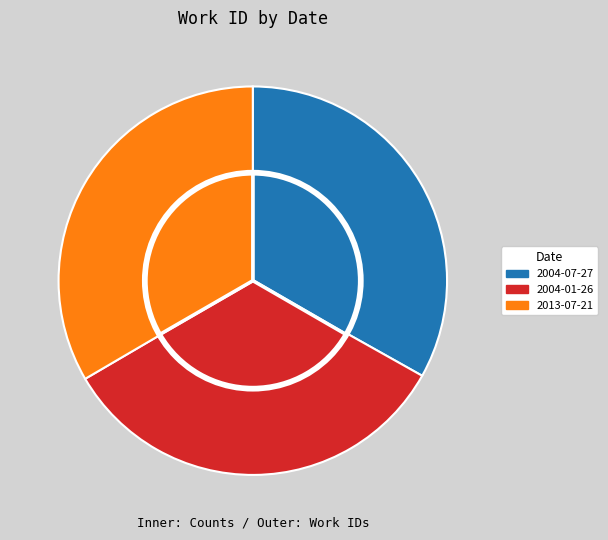

How much of the chart is everything except 2013-07-21?

66.6%